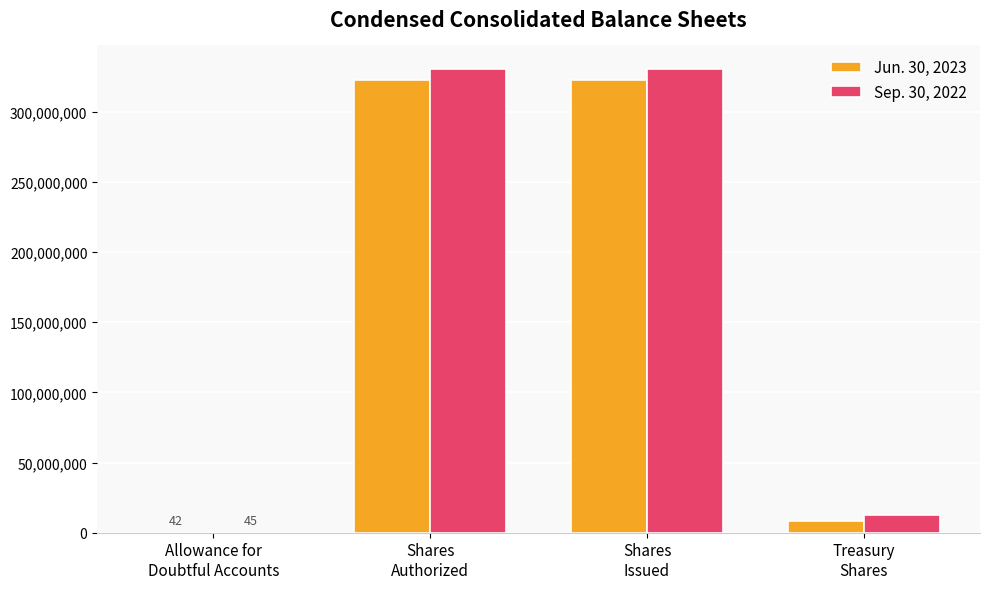

Read the Jun. 30, 2023 value at Treasury
Shares, to the nearest 100.

8271700